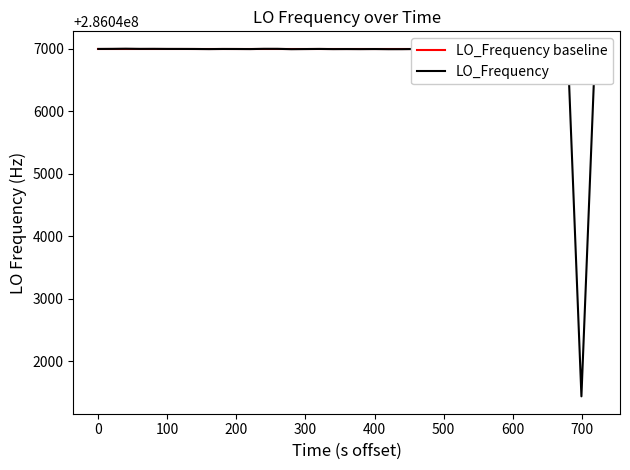

How many intersections are there between LO_Frequency and LO_Frequency baseline?

11